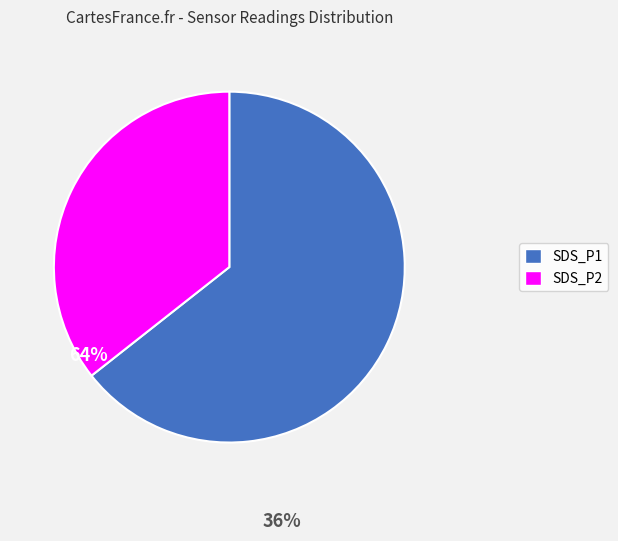

True or false: SDS_P1 accounts for 64% of the total.

True